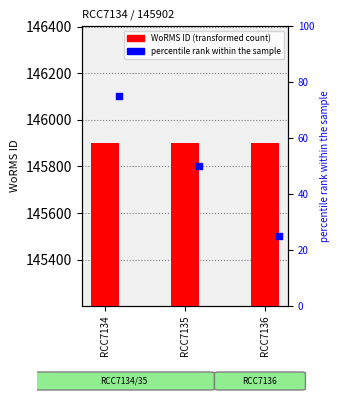

At how many categories does at least one series exceed 574?

3